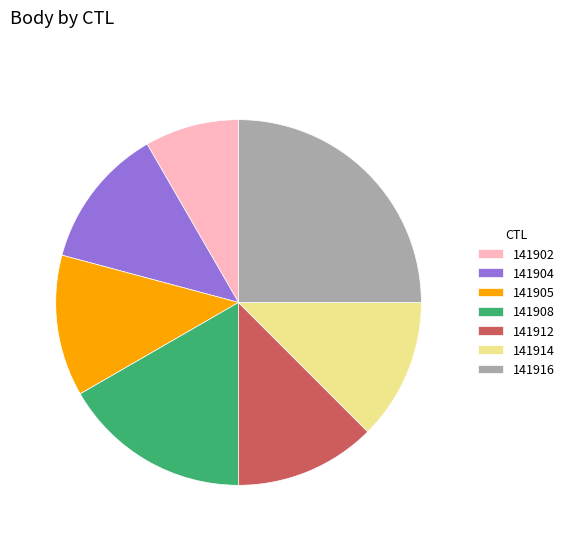

Which slice is the smallest?

141902